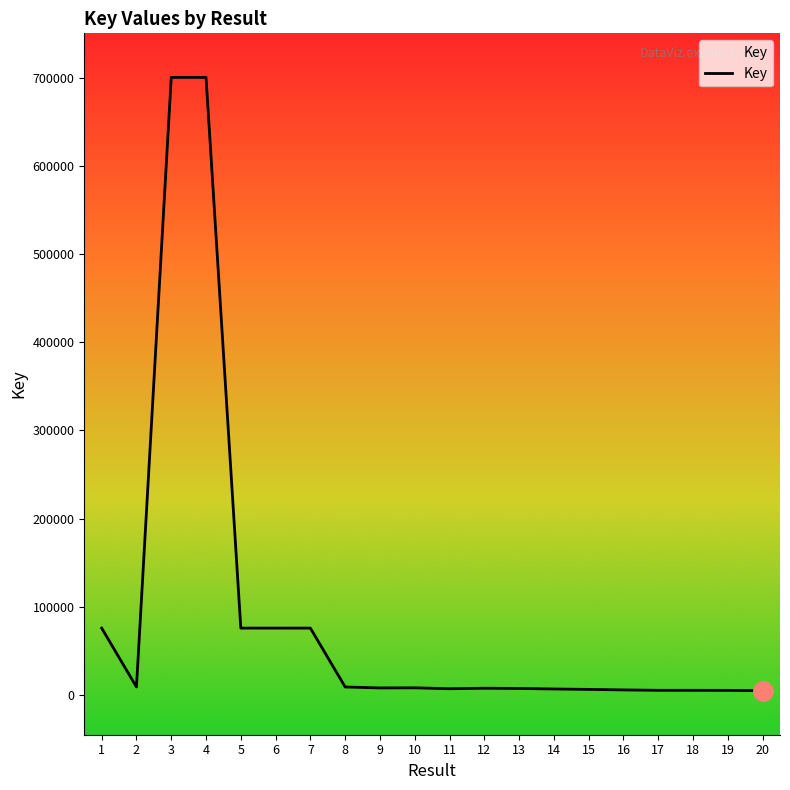

How many interior local peaks (higher than both neighbors) does the data have?

3